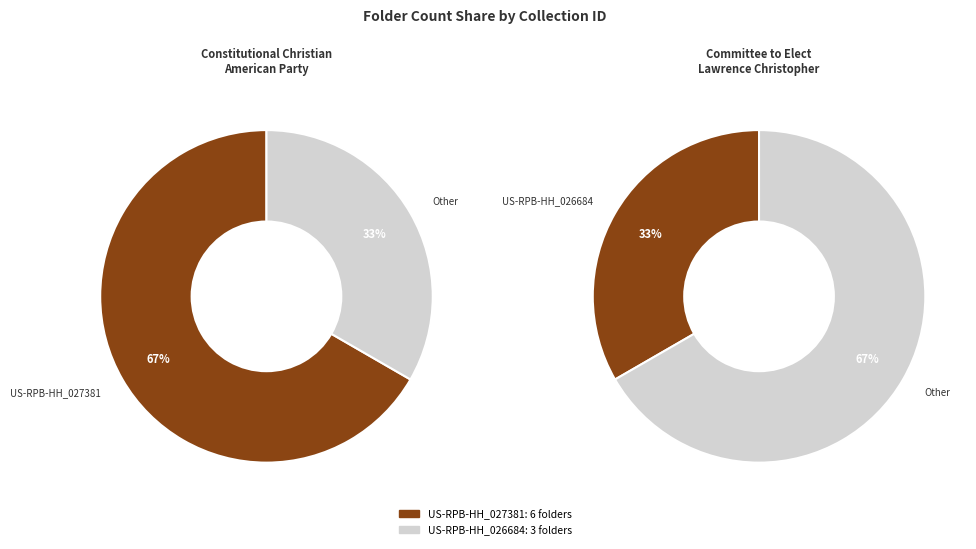

Rank the categories by value from lowest to highest.

US-RPB-HH_026684, US-RPB-HH_027381